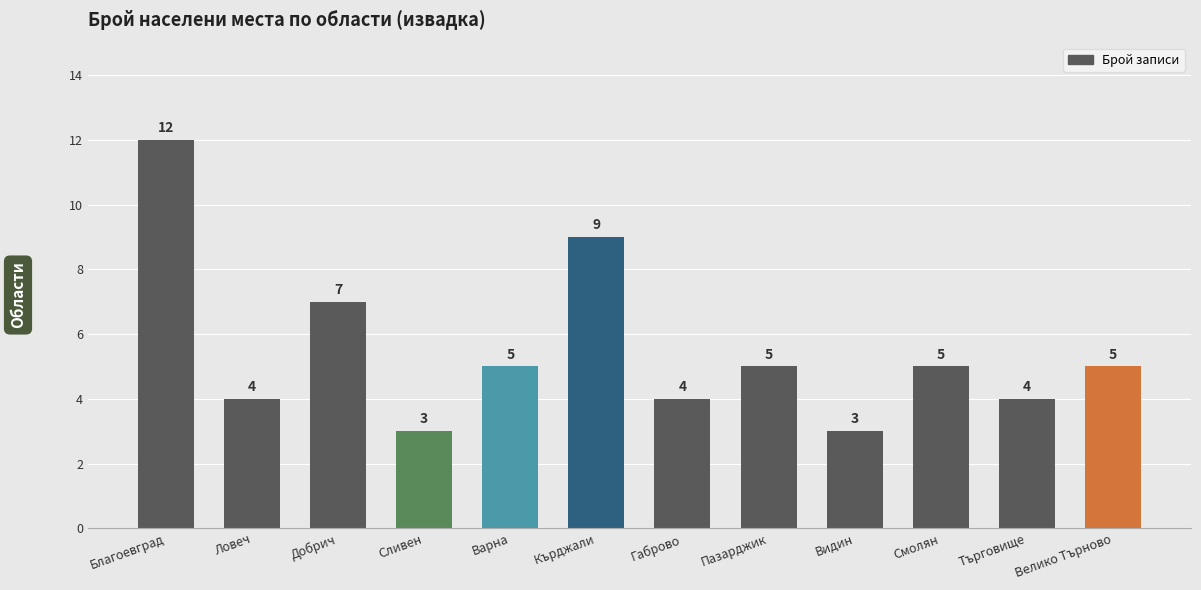

What is the change in value from Сливен to Варна?

+2